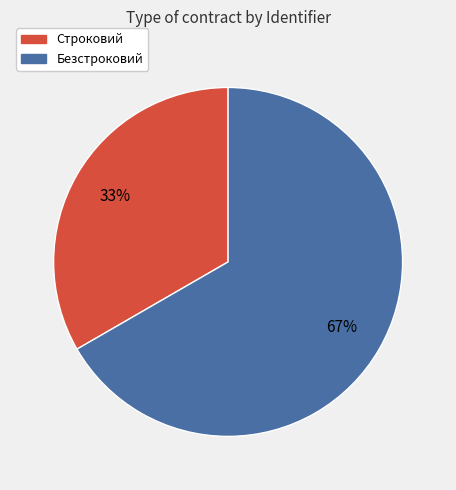

Is the sum of Строковий and Безстроковий greater than half?

Yes